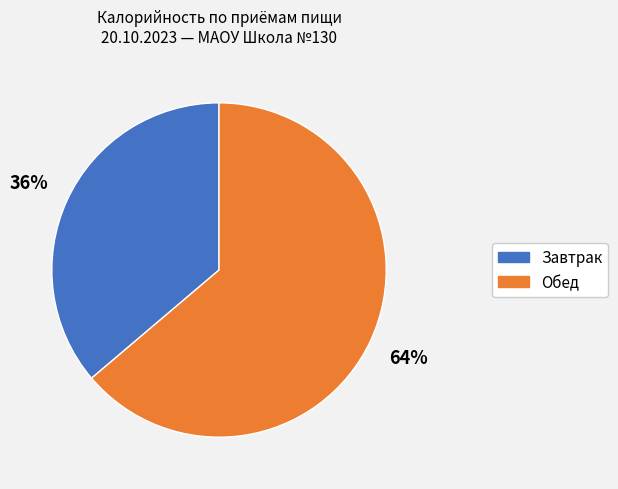

How many slices are in this pie chart?

2